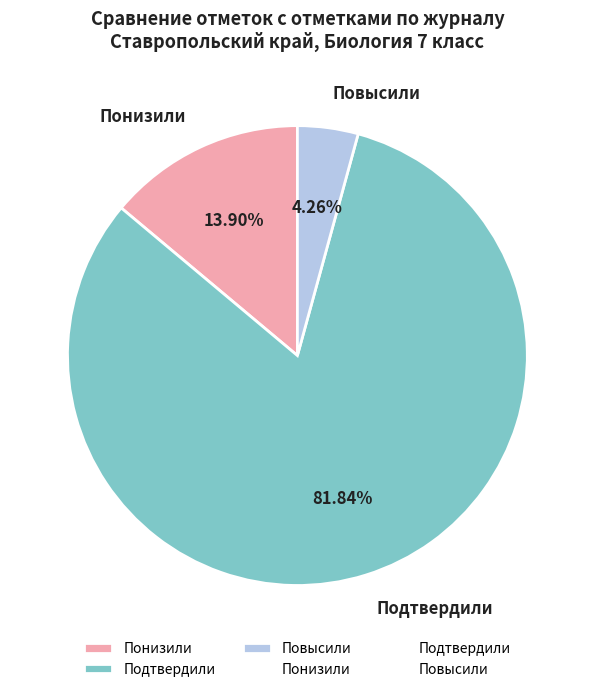

To the nearest percent, what portion does Понизили represent?

14%